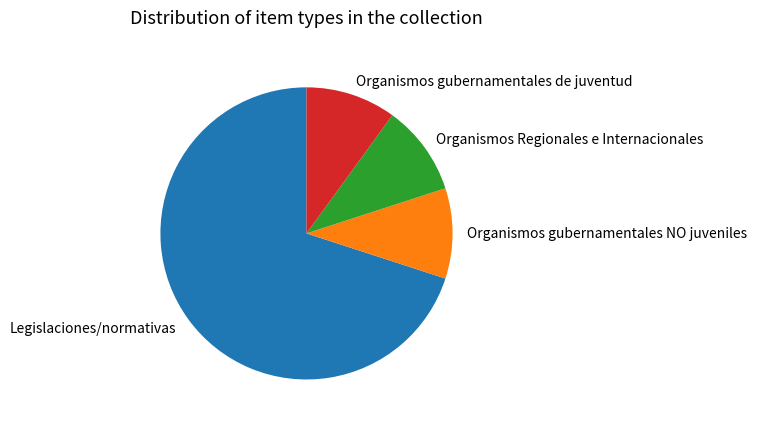

Is there any slice that represents more than half of the pie?

Yes